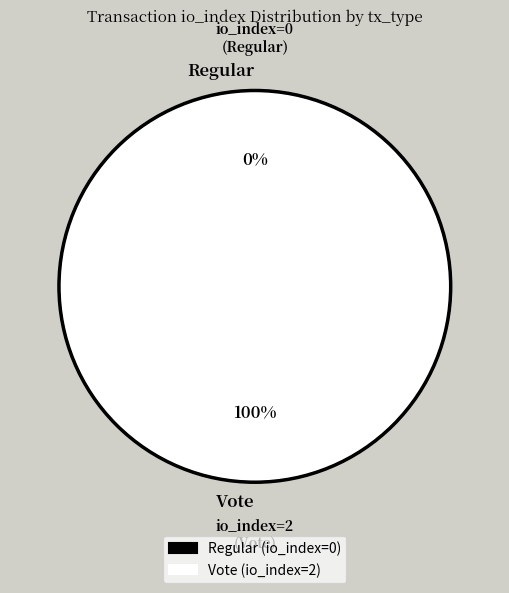

To the nearest percent, what is the combined percentage of Regular (io_index=0) and Vote (io_index=2)?

100%